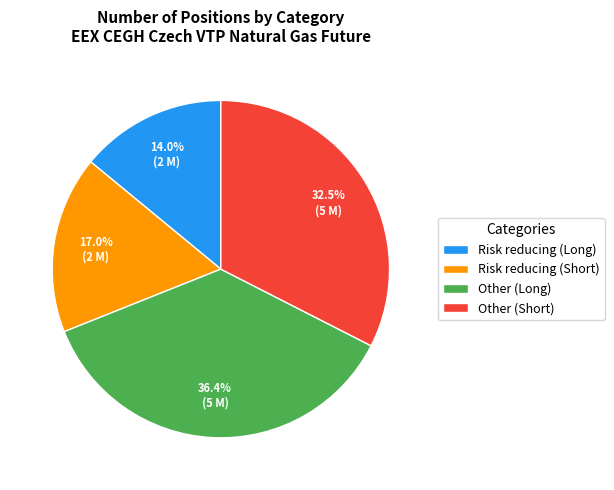

The Risk reducing (Short) slice represents 30% of the pie. True or false?

False